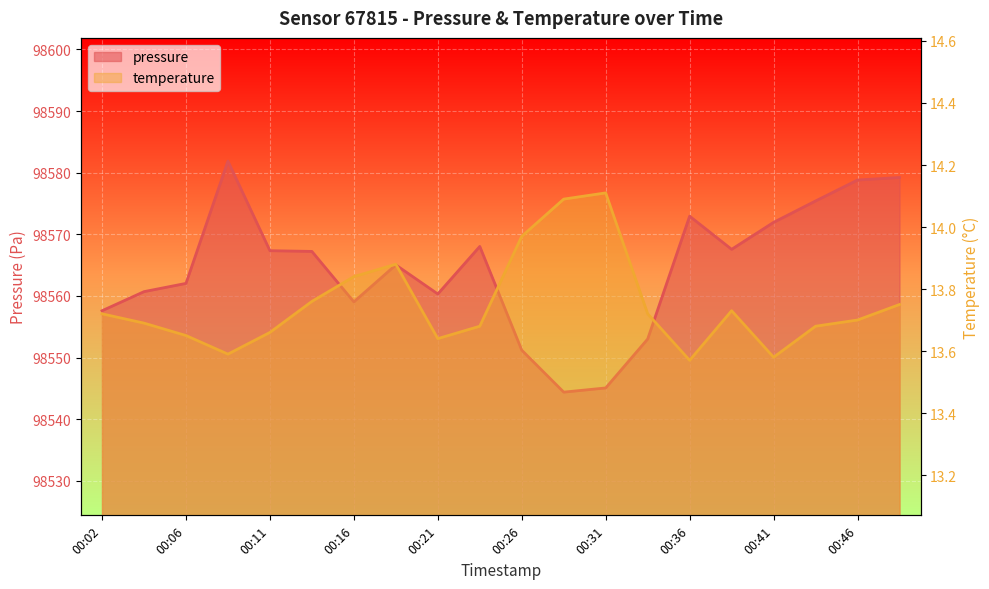

How many interior local peaks does the pressure series have?

4